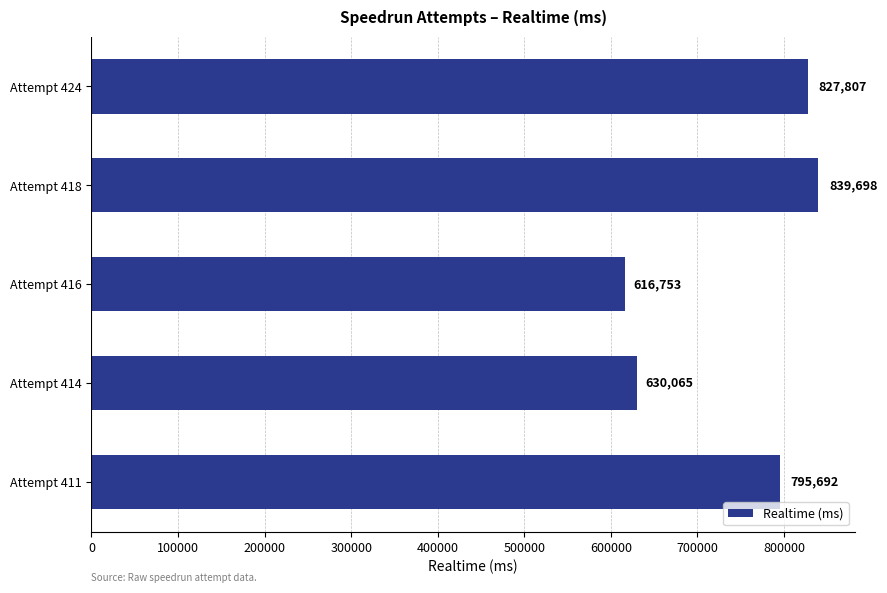

The value at Attempt 411 is 795692. True or false?

True